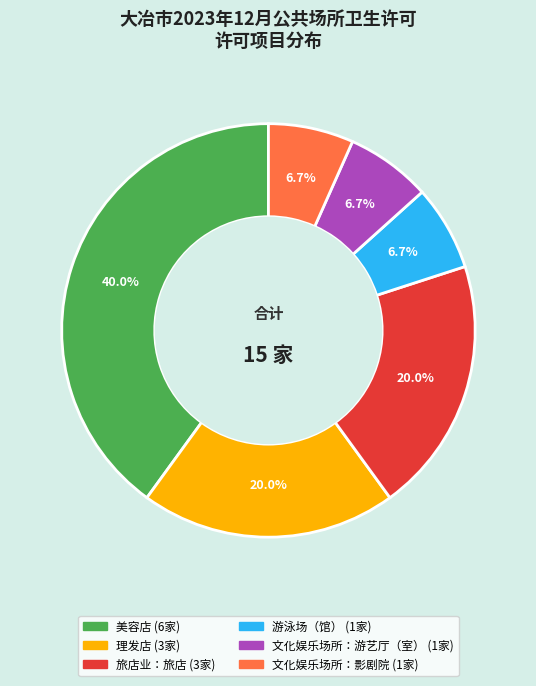

Which category has the biggest portion of the pie?

美容店